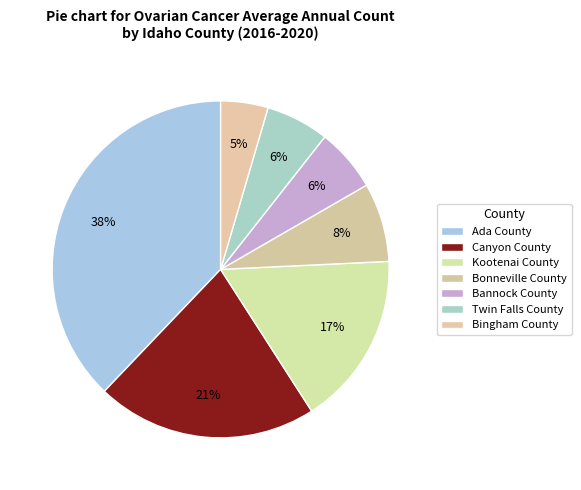

The Ada County slice represents 38% of the pie. True or false?

True